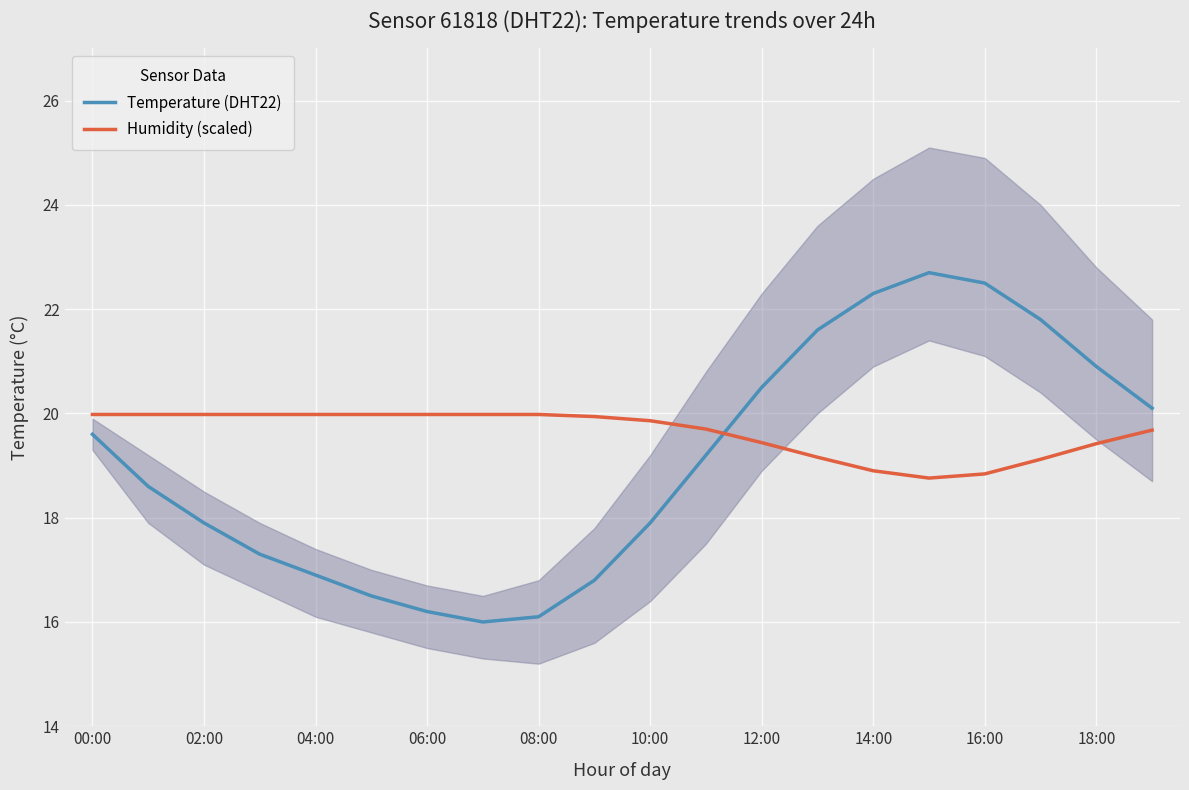

The value of Temperature (DHT22) at 04:00 is 16.9. True or false?

True